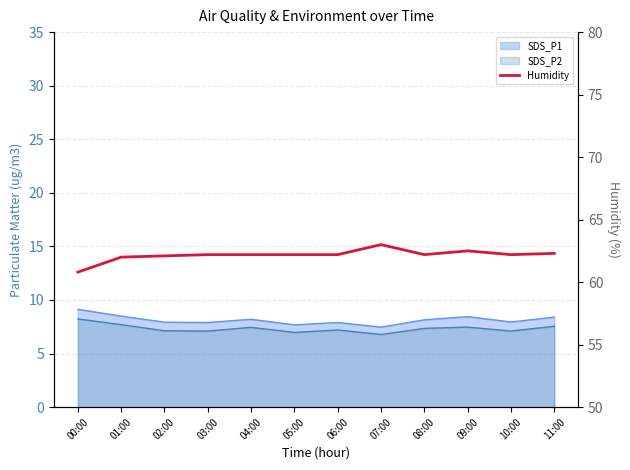

The value at 00:00 is 20.8. True or false?

False